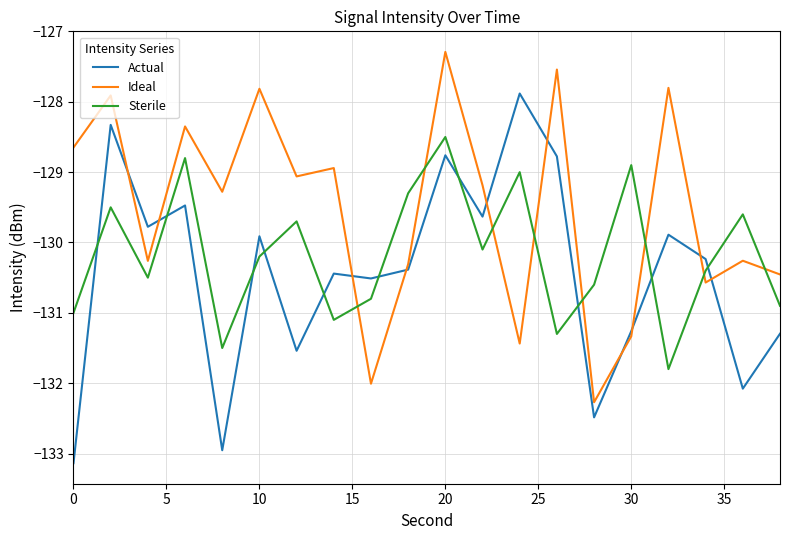

Reading left to right, extract all data points from this chart.

Actual: -133.1	-128.3	-129.8	-129.5	-133.0	-129.9	-131.5	-130.4	-130.5	-130.4	-128.8	-129.6	-127.9	-128.8	-132.5	-131.3	-129.9	-130.2	-132.1	-131.3
Ideal: -128.6	-127.9	-130.3	-128.4	-129.3	-127.8	-129.1	-128.9	-132.0	-130.3	-127.3	-129.2	-131.4	-127.5	-132.3	-131.3	-127.8	-130.6	-130.3	-130.5
Sterile: -131.0	-129.5	-130.5	-128.8	-131.5	-130.2	-129.7	-131.1	-130.8	-129.3	-128.5	-130.1	-129.0	-131.3	-130.6	-128.9	-131.8	-130.4	-129.6	-130.9